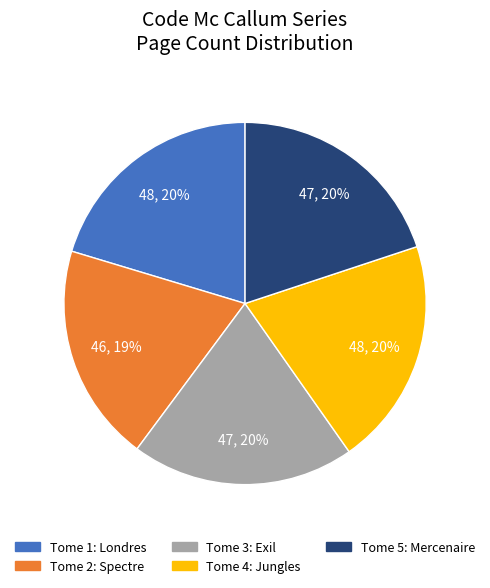

To the nearest percent, what is the average slice percentage?

20%